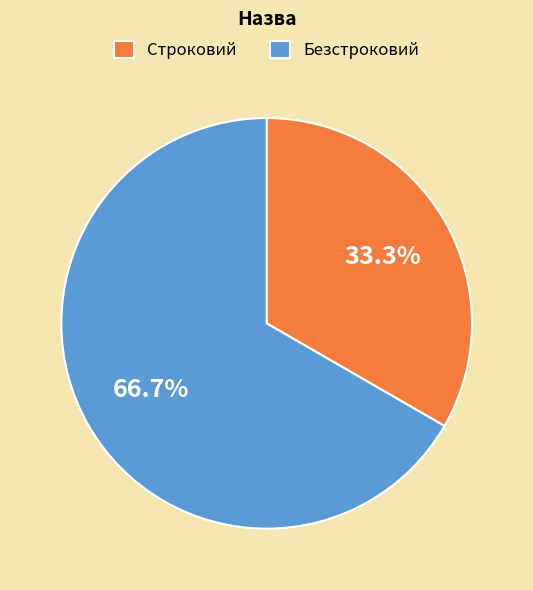

What portion of the pie excludes Безстроковий?

33.3%